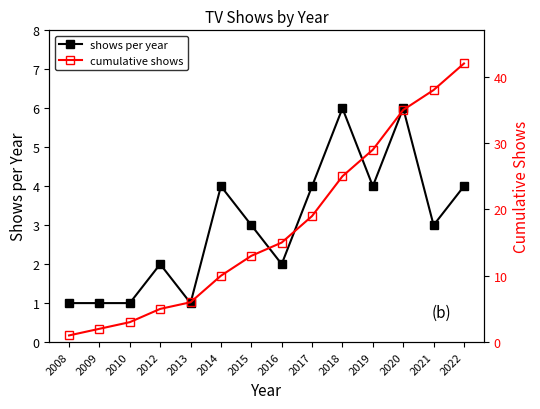

Is it true that shows per year equals 1 at 2013?

True